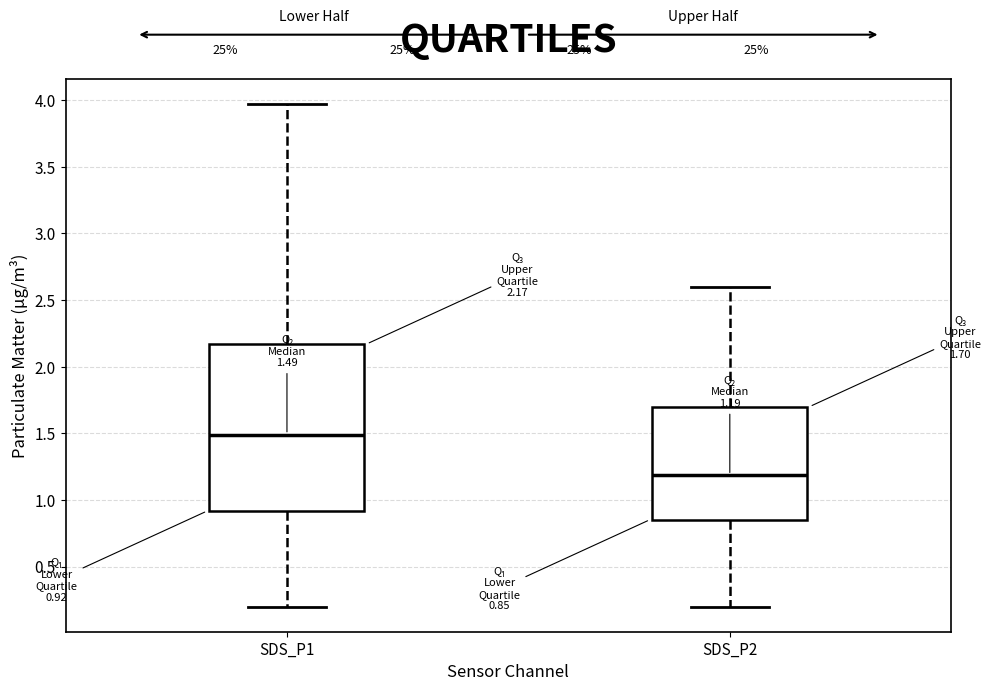

Which box has the lowest median line?

SDS_P2